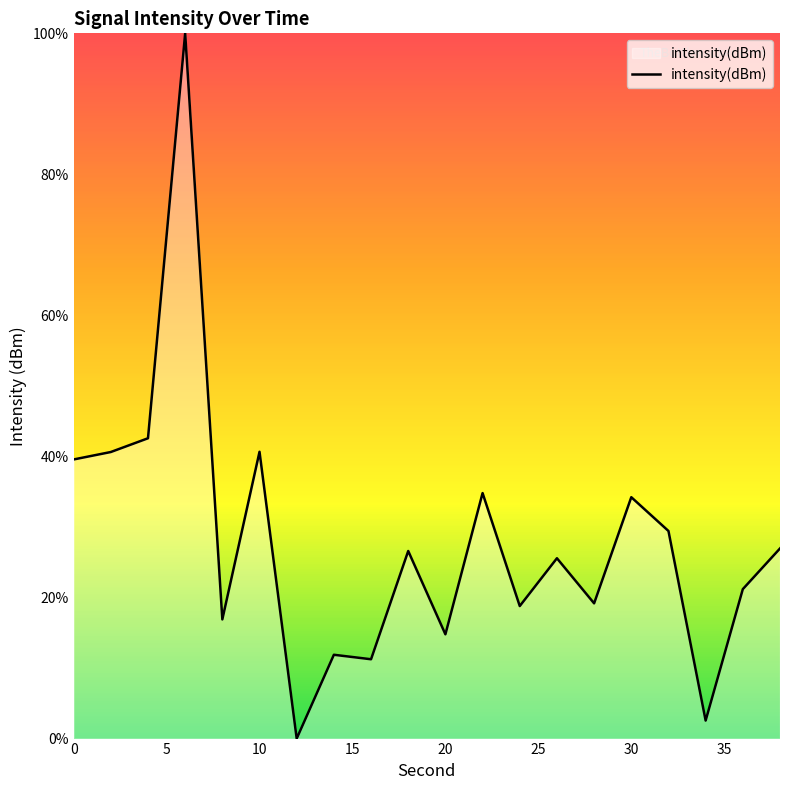

What is the maximum value shown in the chart?

100.0